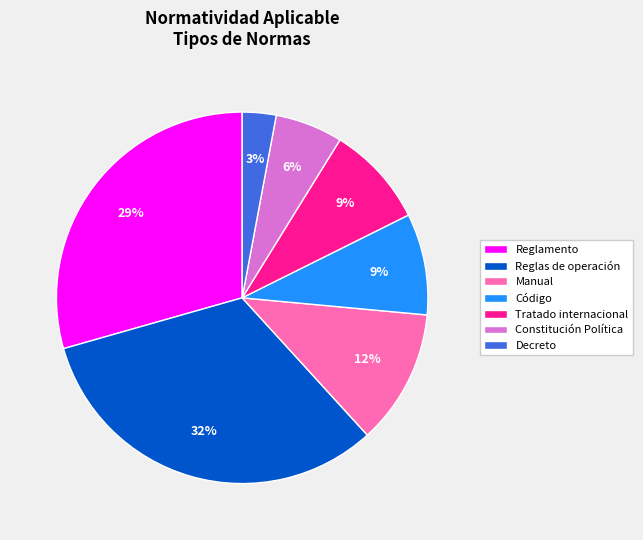

To the nearest percent, what is the average slice percentage?

14%